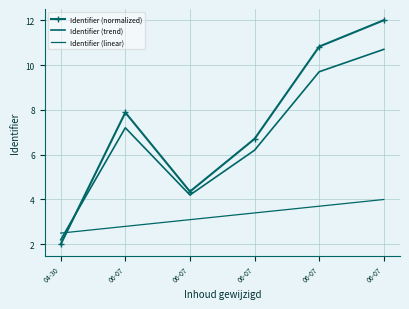

What is the value of the Identifier (normalized) point at the 2nd from the left?

7.9